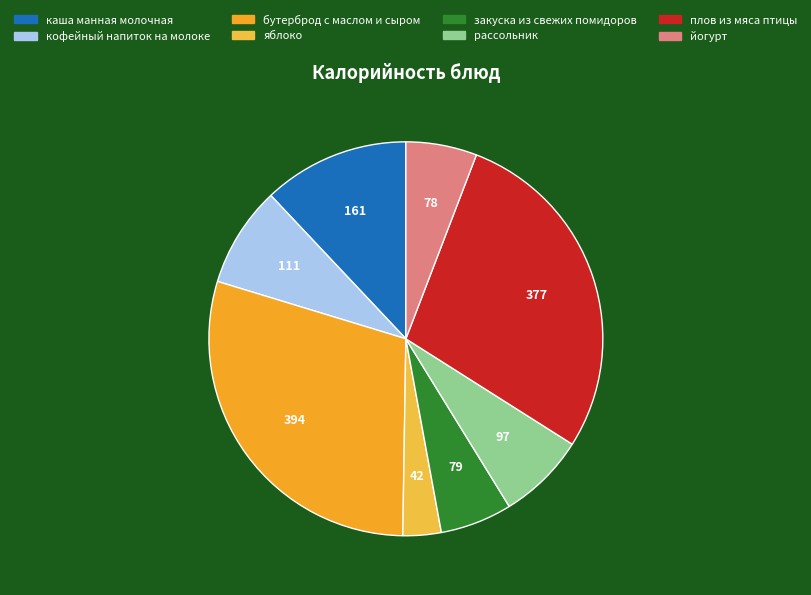

Is there a majority slice in this chart?

No